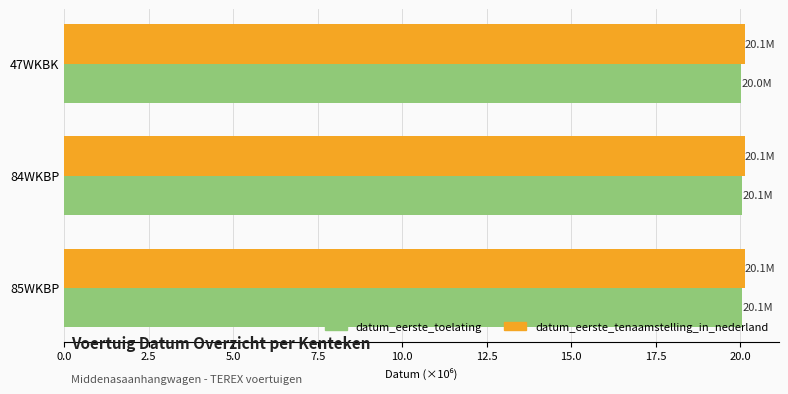

What are all the series names shown in the legend?

datum_eerste_toelating, datum_eerste_tenaamstelling_in_nederland